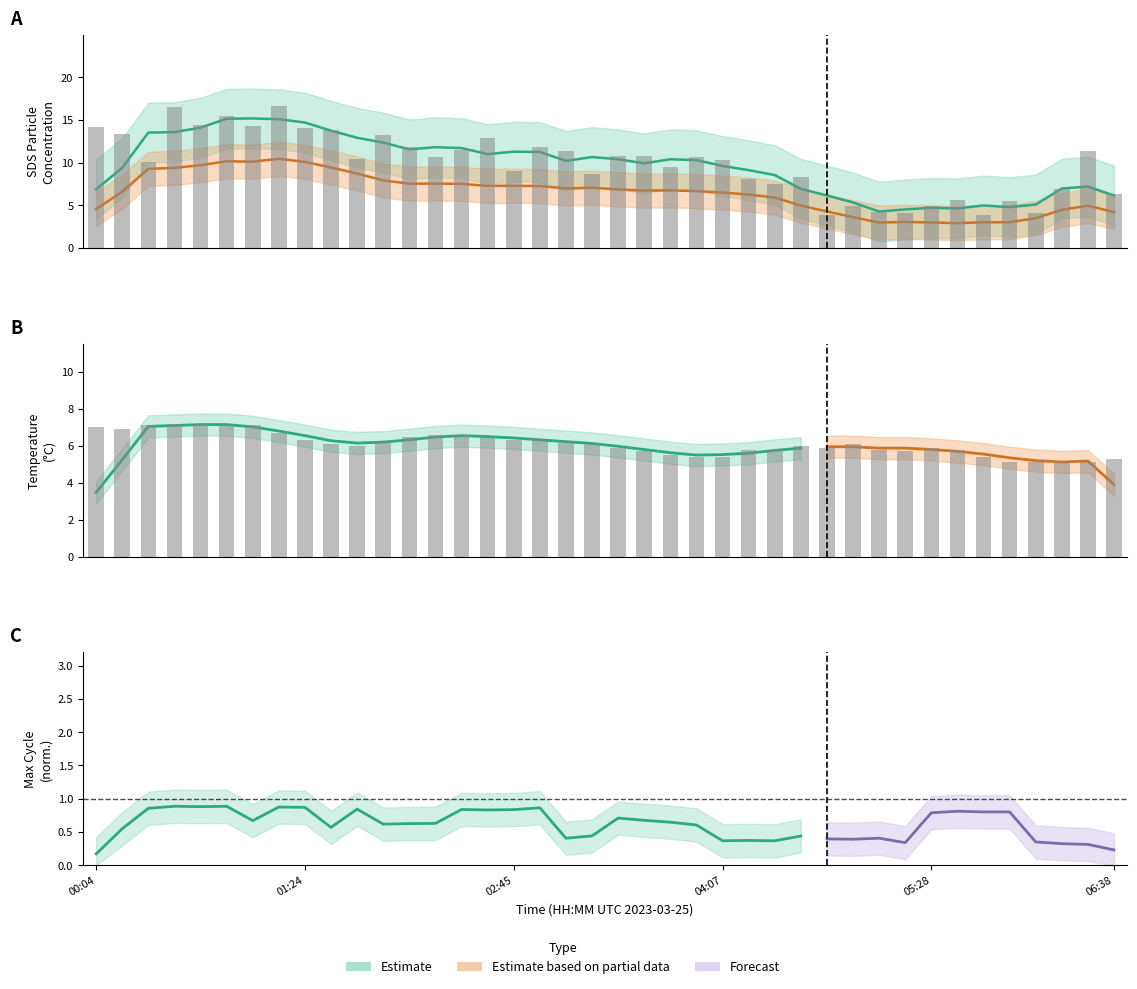

True or false: Temp has a value of 8.7 at 03:06.

False